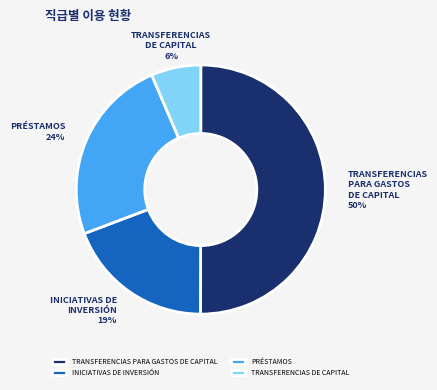

What percentage is the TRANSFERENCIAS DE CAPITAL slice, to the nearest percent?

6%